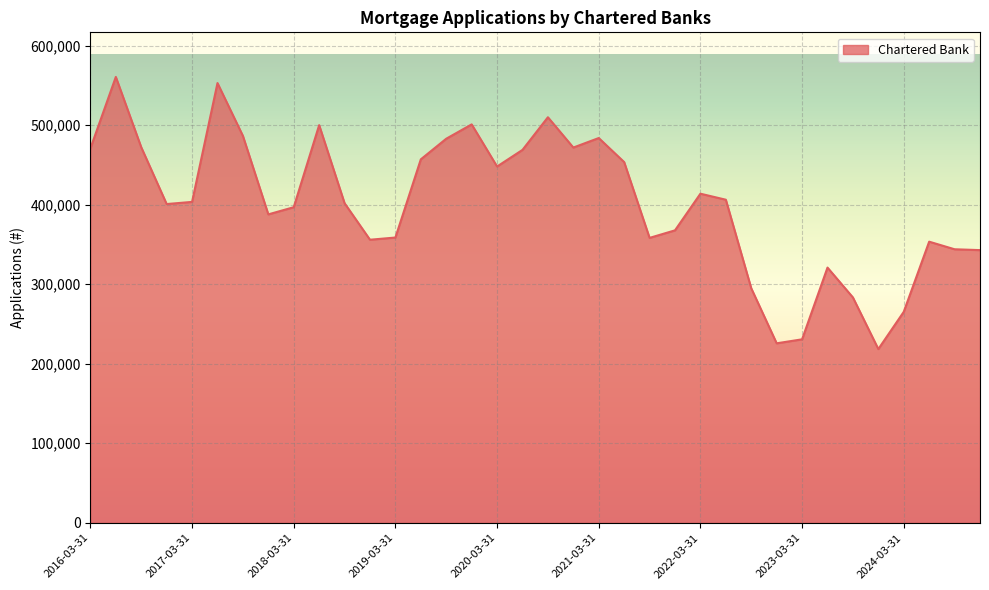

What is the maximum value shown in the chart?

560684